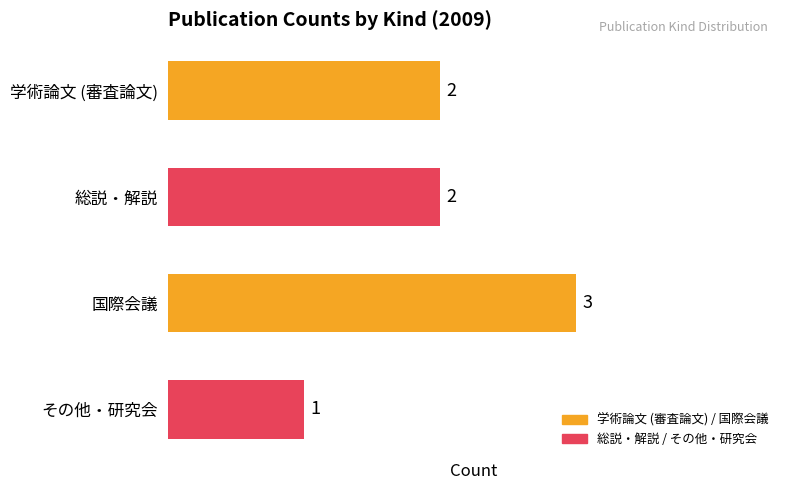

Is it true that the value at 総説・解説 is 2?

True